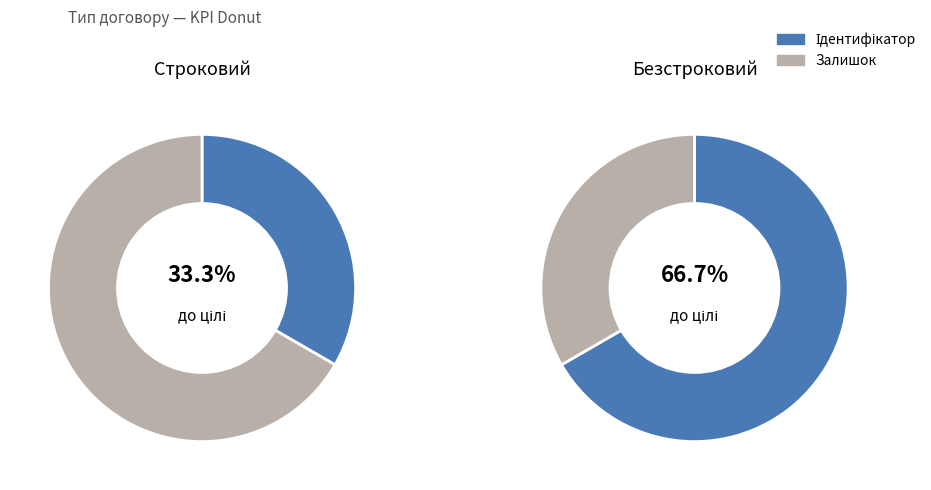

How many segments does this pie chart have?

2